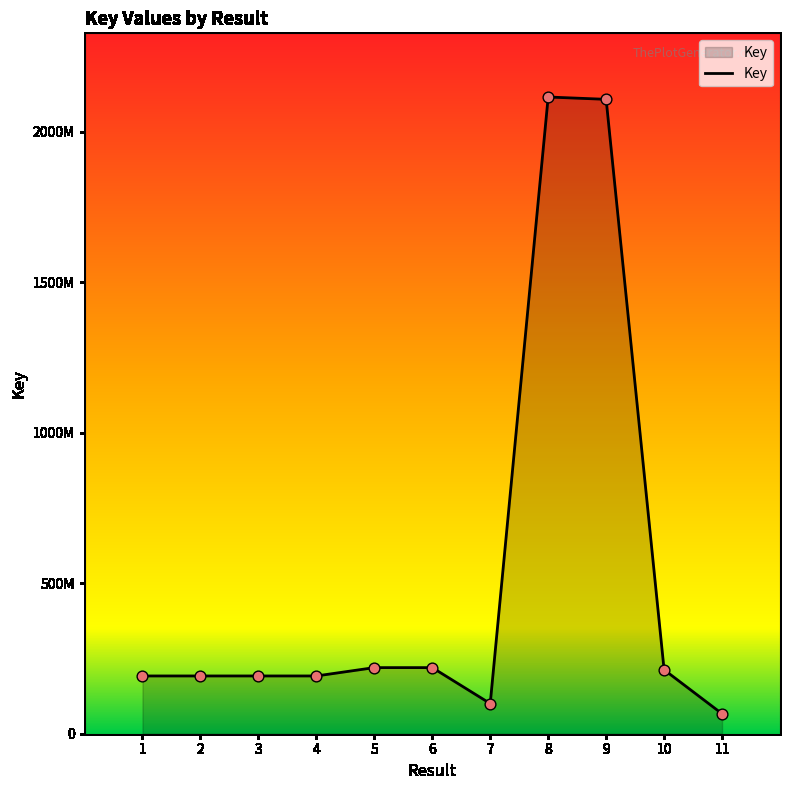

Which has a higher value, 8 or 11?

8